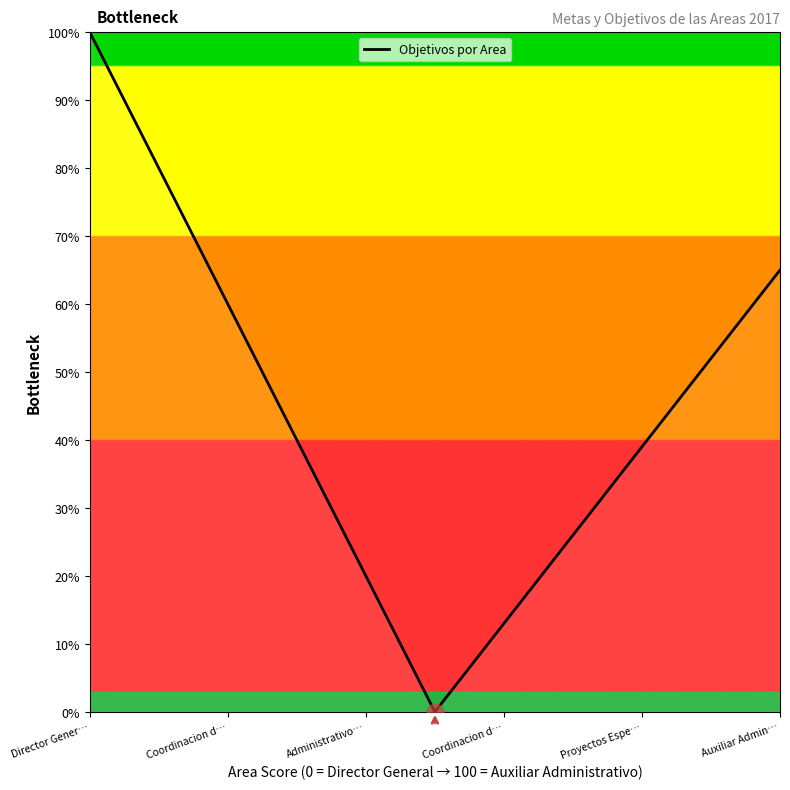

What is the difference between the maximum and minimum values?

100.0